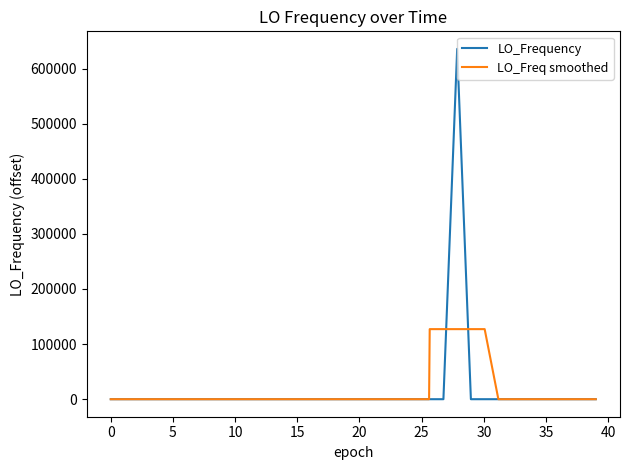

What is the maximum value shown in the chart?

635706.1